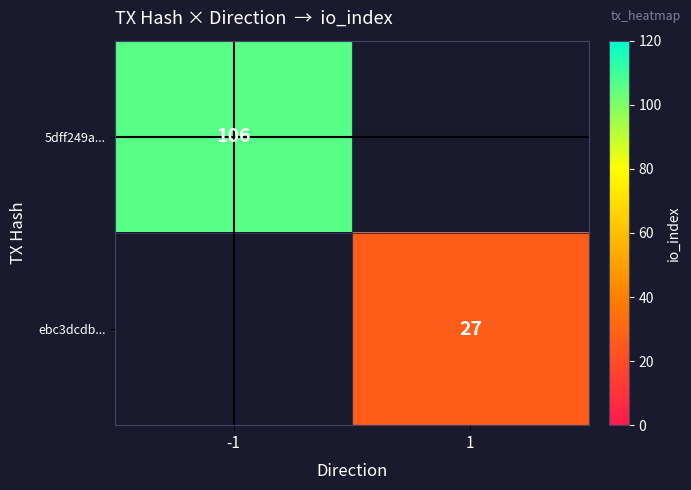

The value of ebc3dcdb... at 1 is 27. True or false?

True